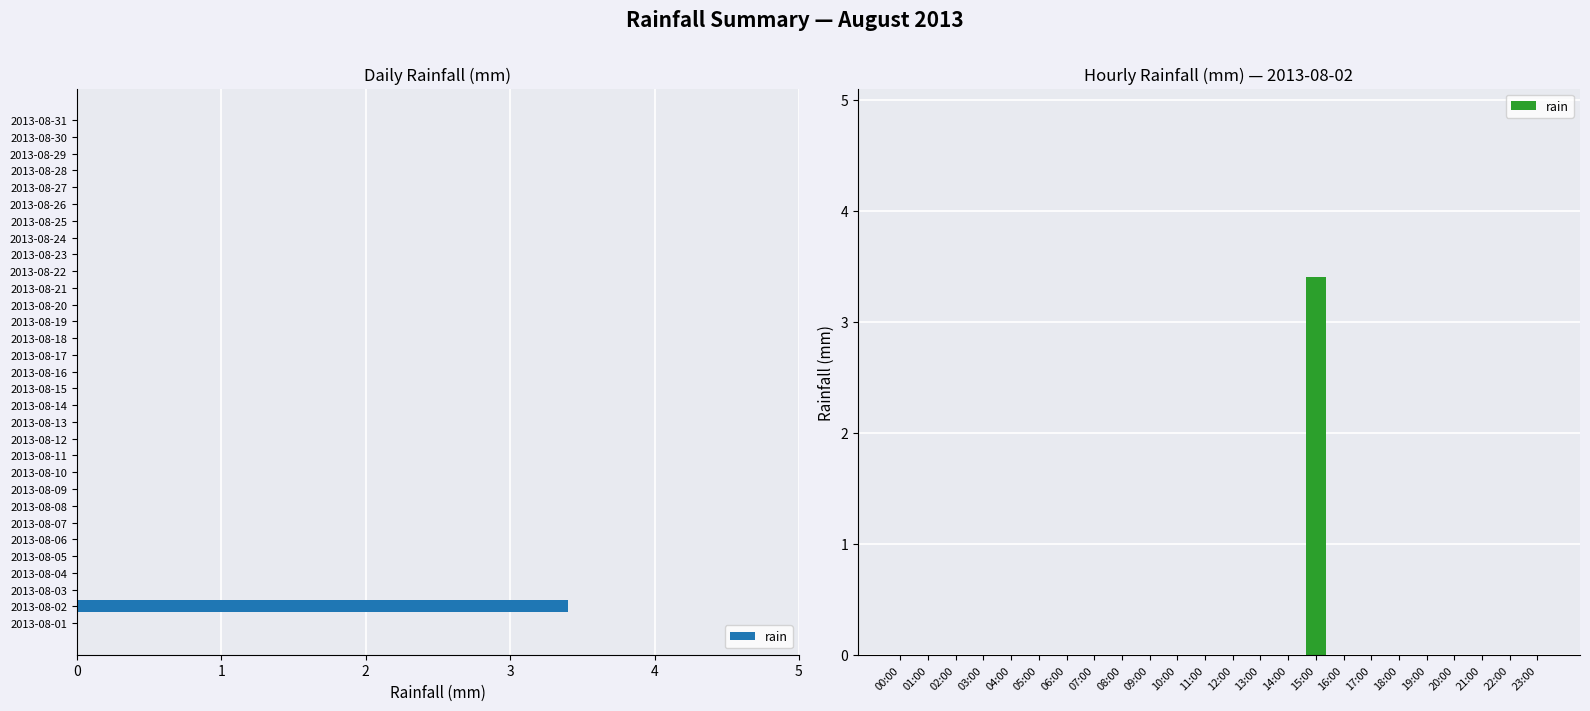

Which has a higher value, 16 or 18?

16